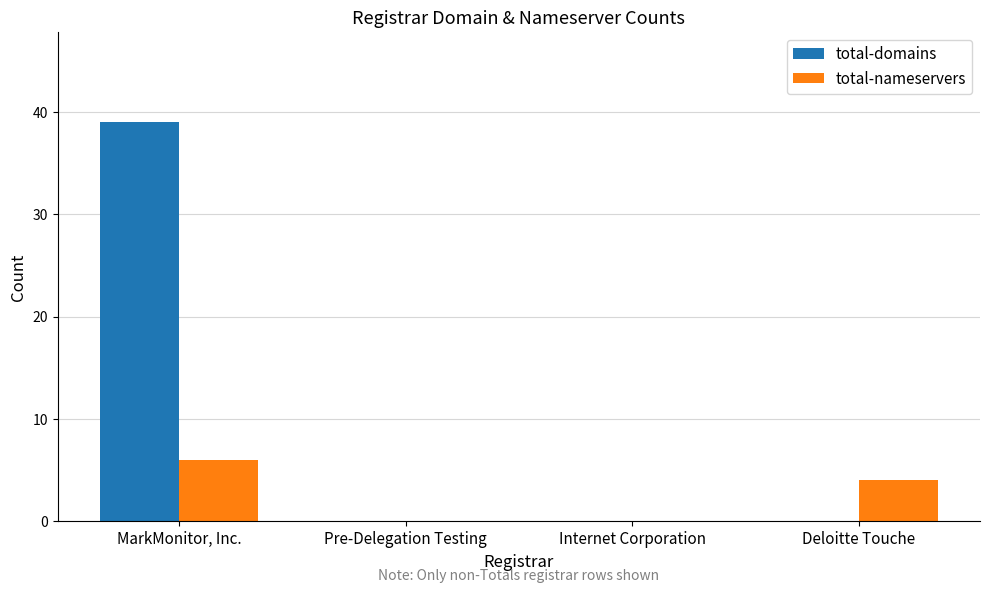

Which series changed the most between Internet Corporation and Deloitte Touche?

total-nameservers